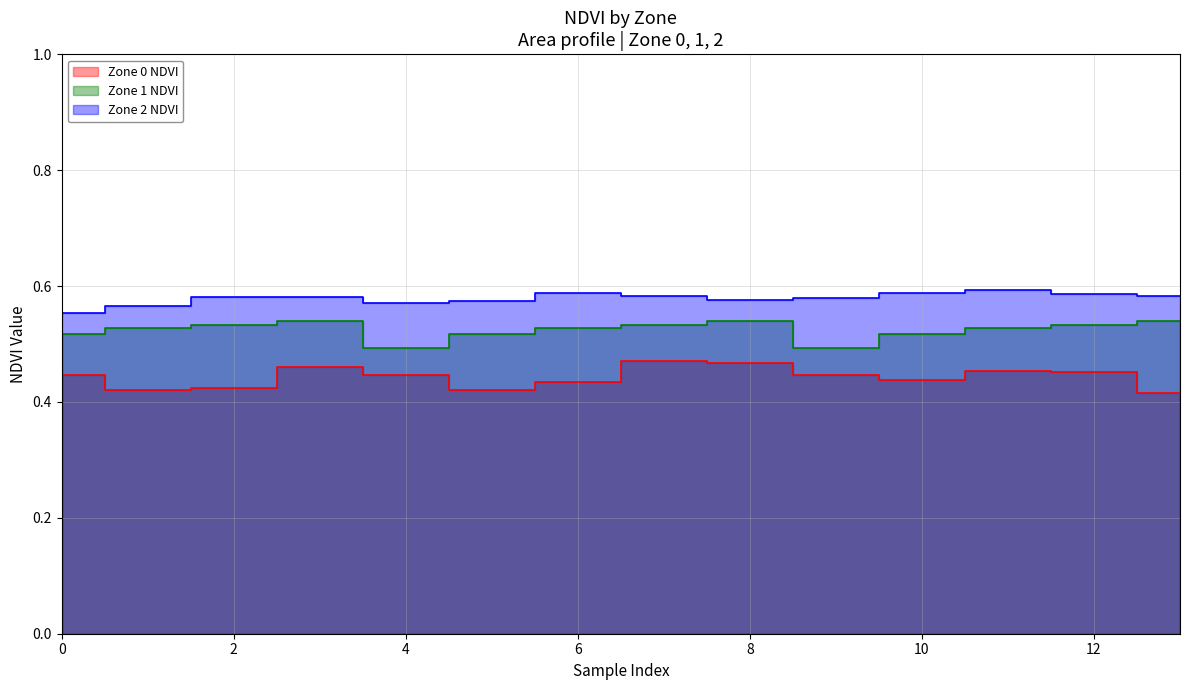

Between 8 and 12, which is larger?

8